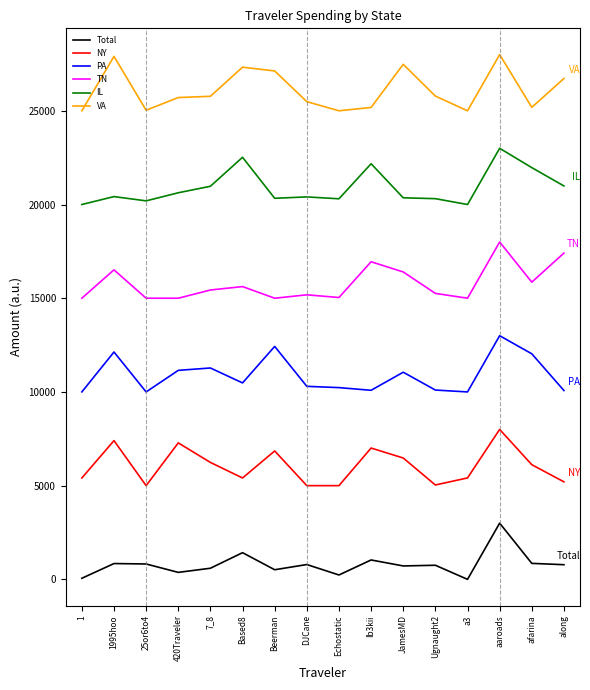

How many lines are shown in the chart?

6